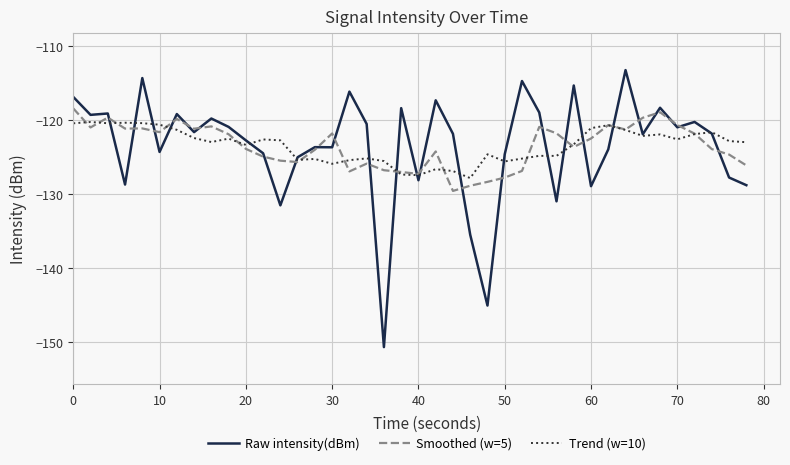

Which series has the largest range (max minus min)?

Raw intensity(dBm)